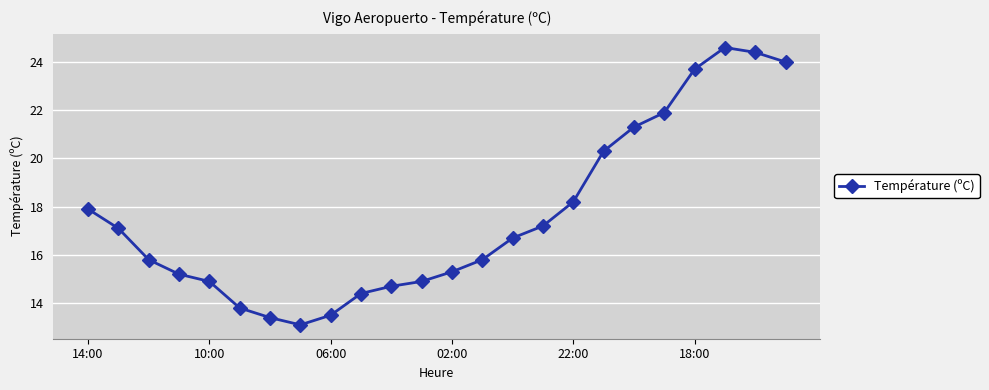

What is the value of the 7th point from the left?

13.4